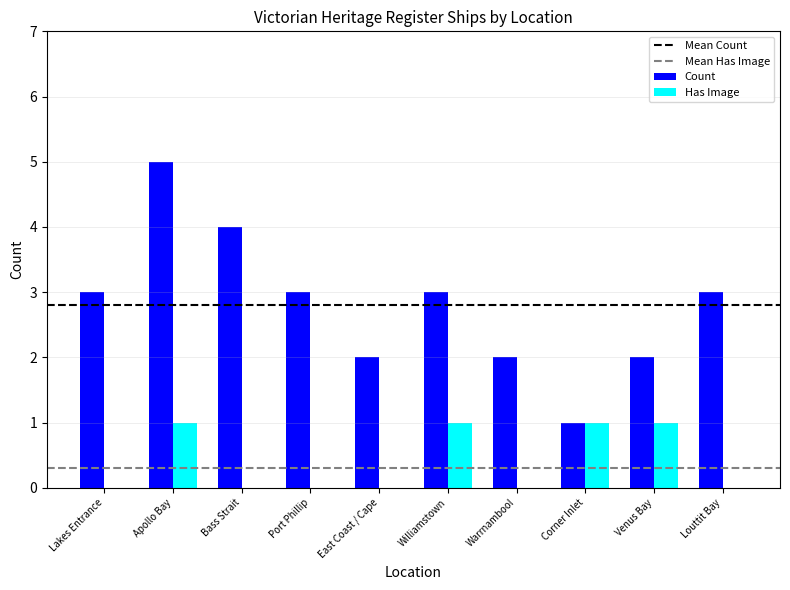

Which category has the highest value in the Count series?

Apollo Bay